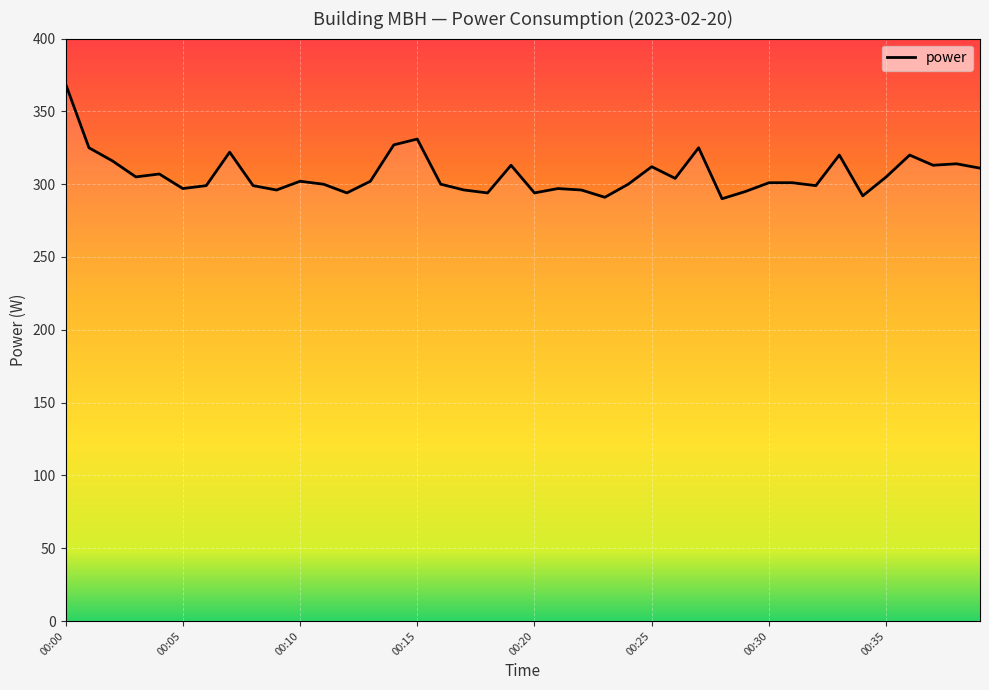

The chart shows a value of 296 at 00:22. True or false?

True